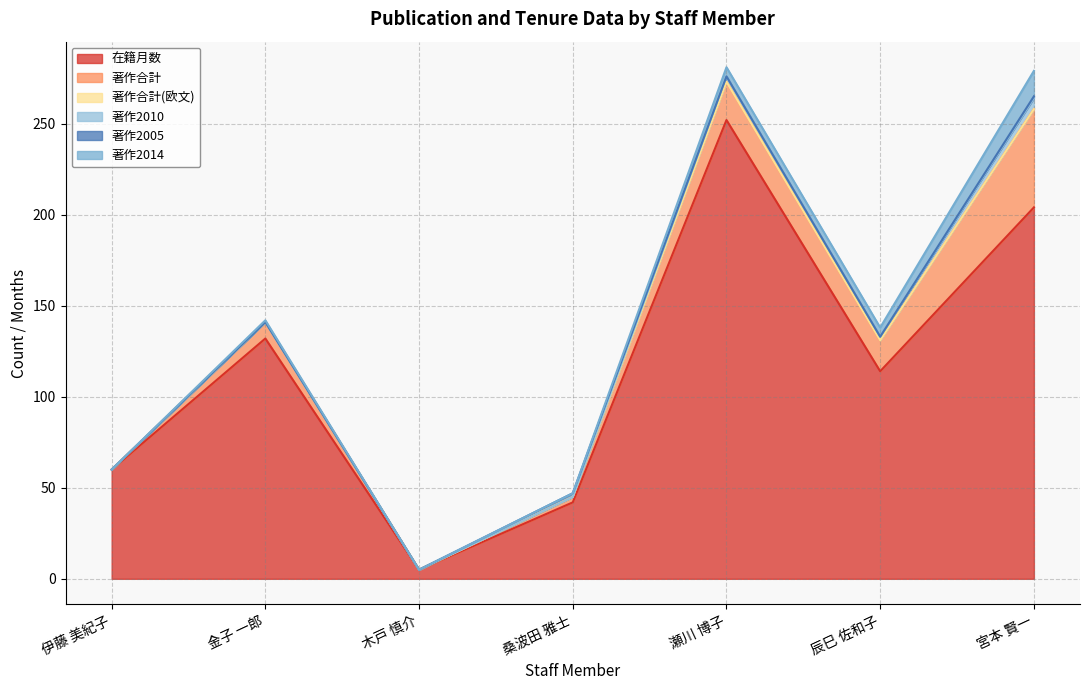

At which category does the chart reach its peak across all series?

瀬川 博子